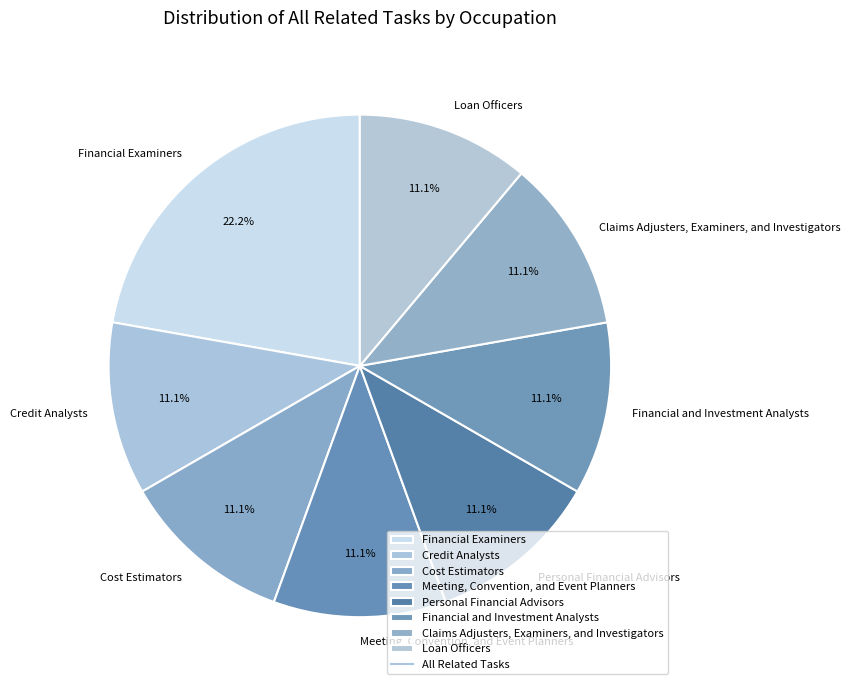

Count the number of slices in the pie.

8